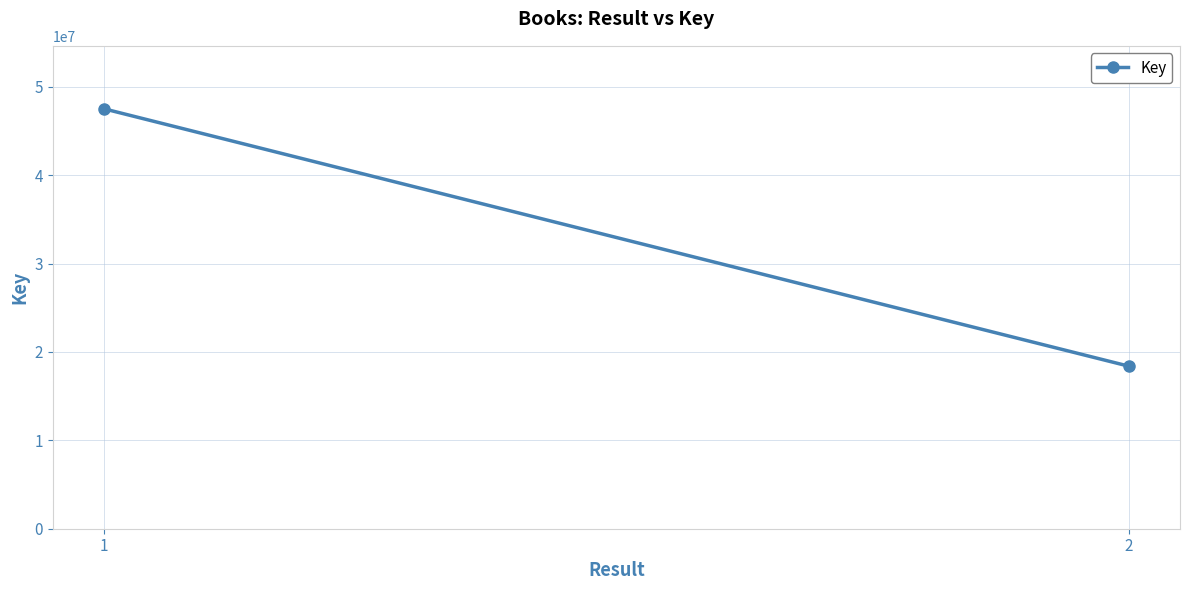

Between 1 and 2, which is larger?

1